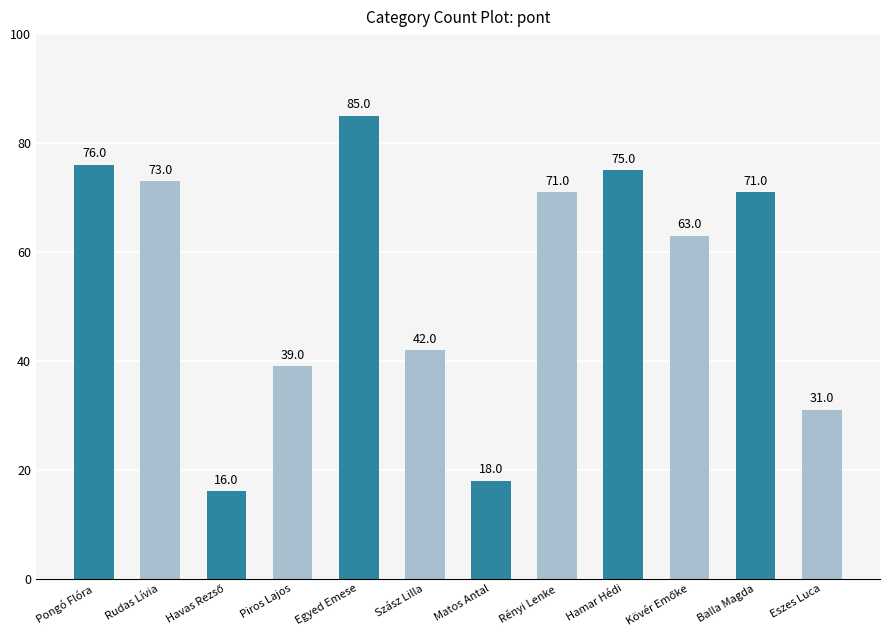

What is the label of the 6th bar from the left?

Szász Lilla